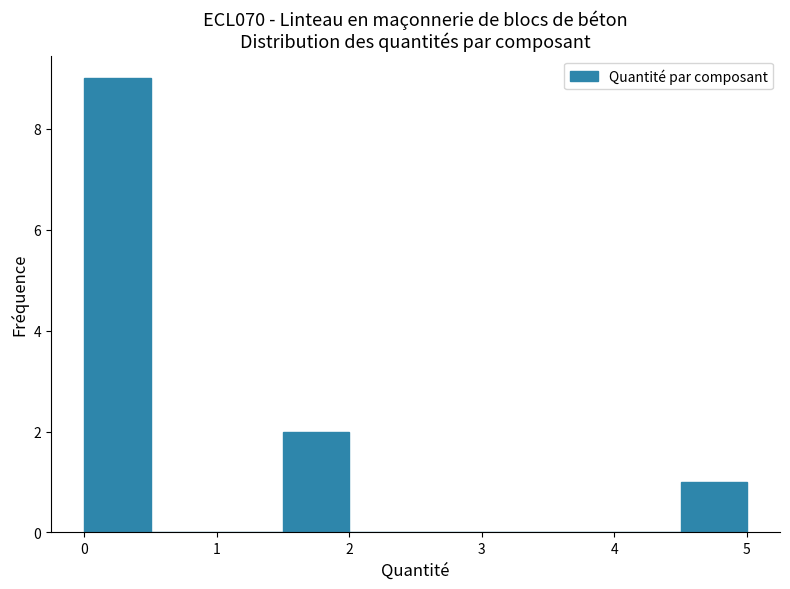

How tall is the bar that spans 0.0 to 0.5 on the x-axis? Neither the bar edges nor the heights are printed on the chart, so give them approximately, as read against the axes.

9